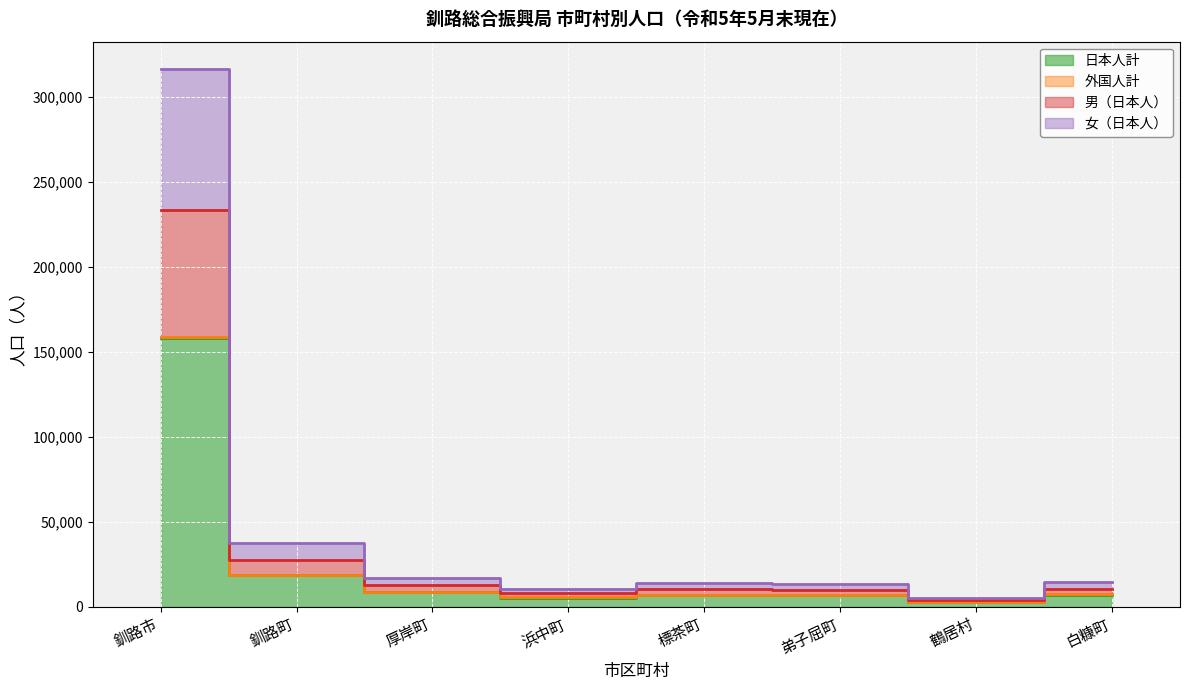

What is the label of the 7th point from the left?

鶴居村